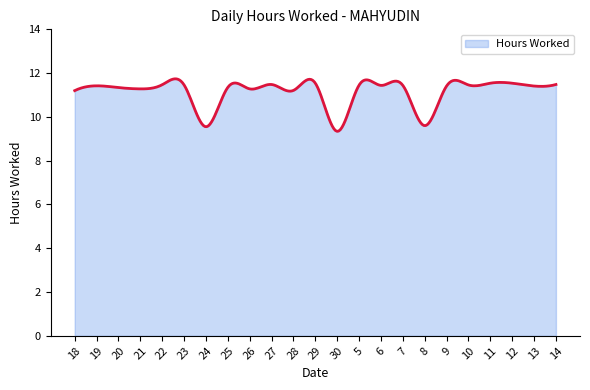

What is the smallest value displayed?

9.3